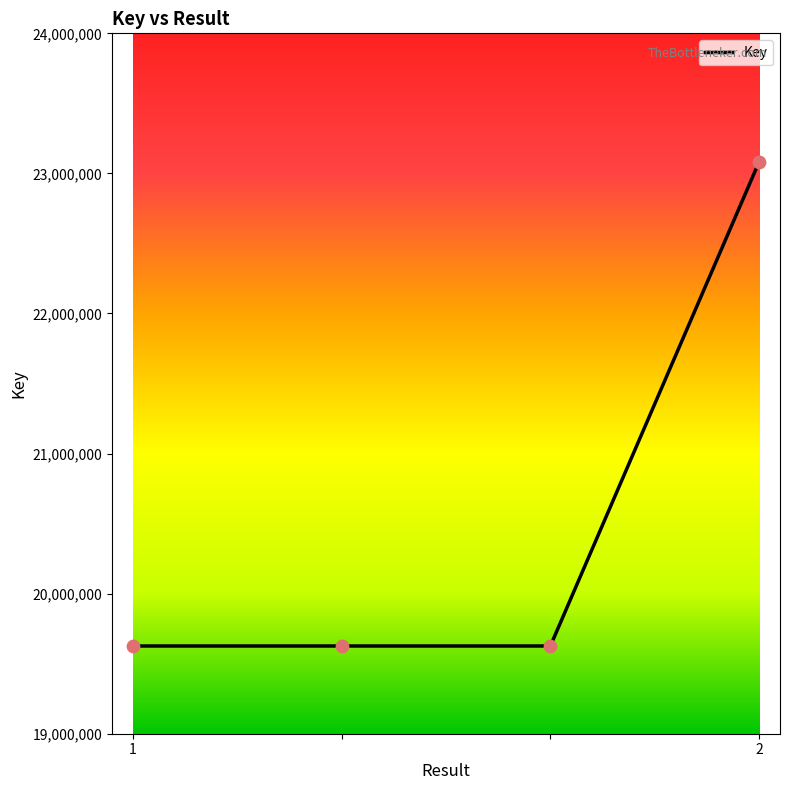

What is the greatest value displayed?

23083204